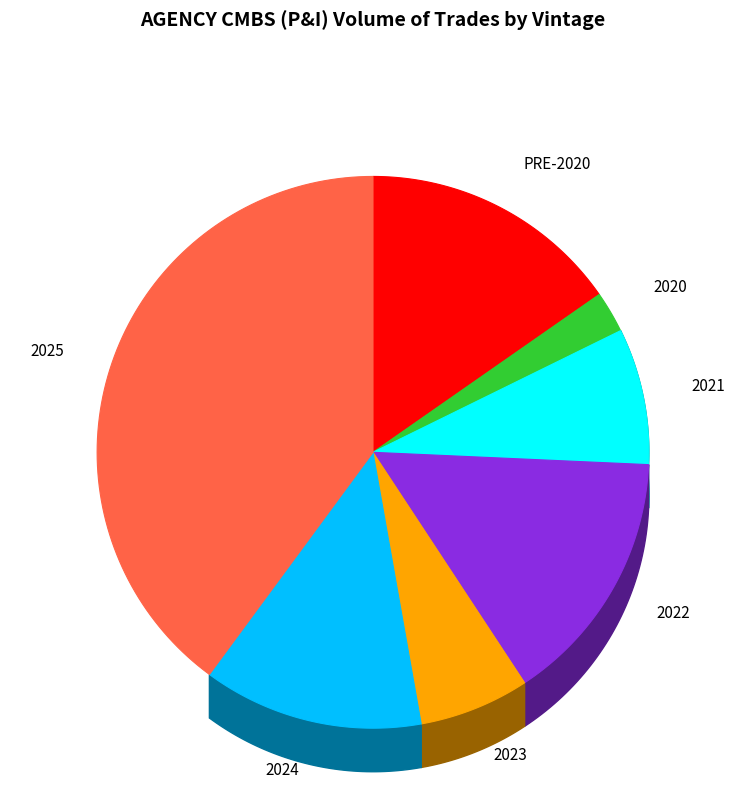

To the nearest percent, what is the difference between the 2024 and 2021 slice percentages?

5%